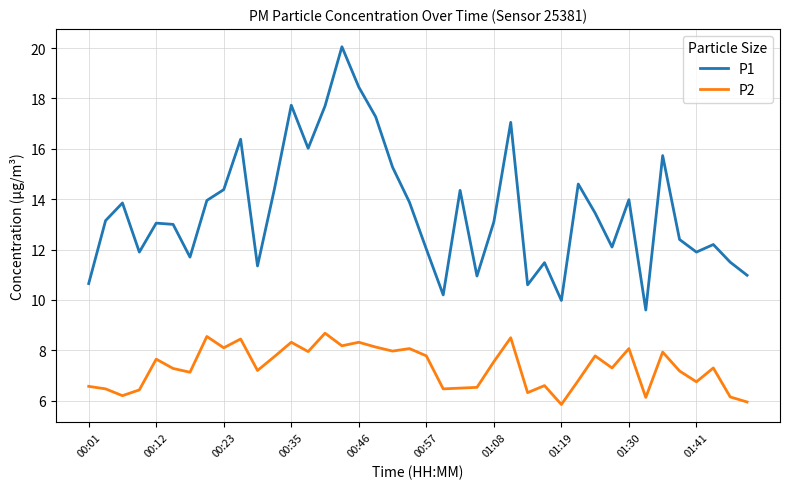

Which series has the largest range (max minus min)?

P1